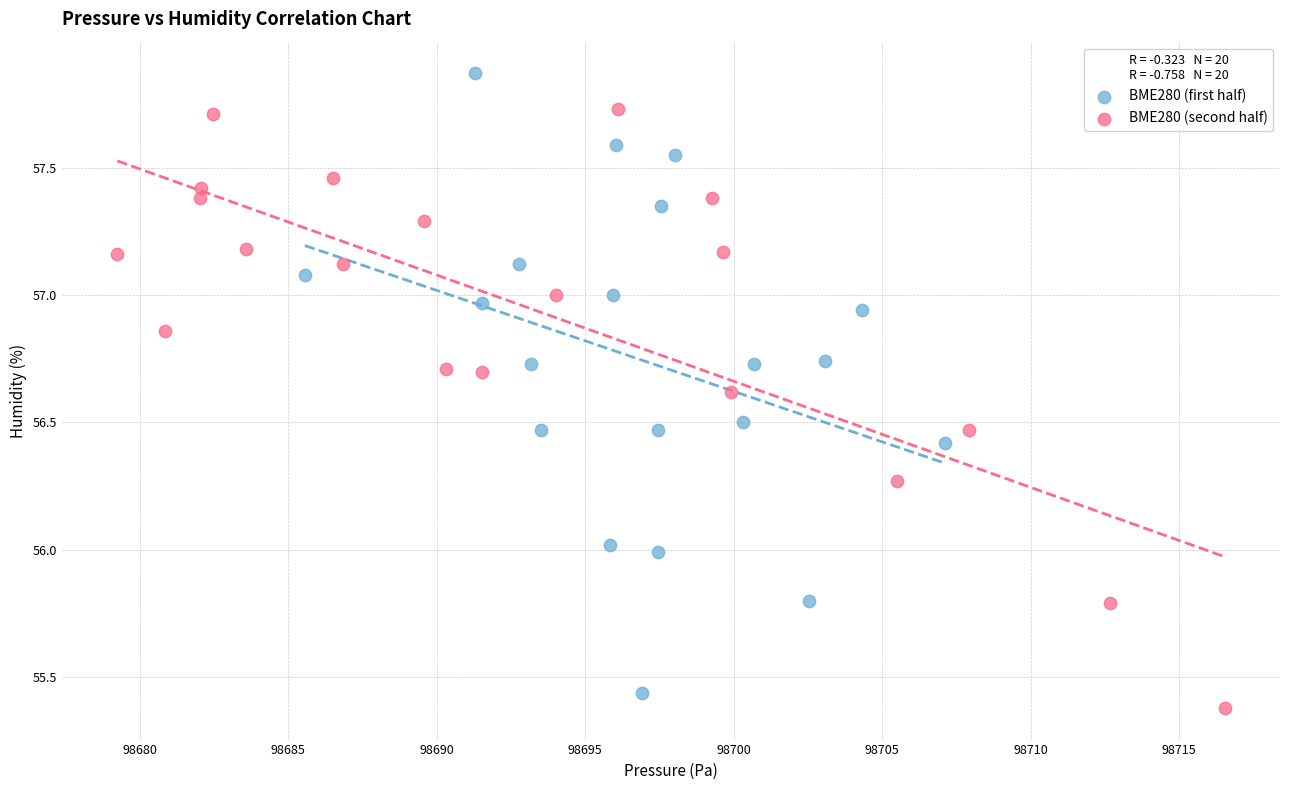

Which series reaches the maximum Y coordinate?

BME280 (first half)